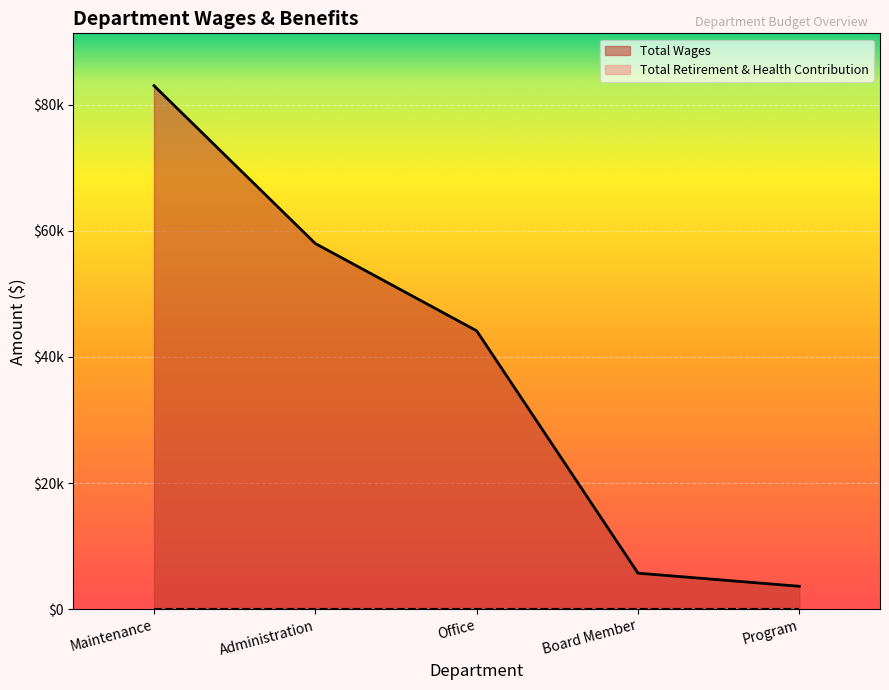

Between Administration and Office, which is larger?

Administration